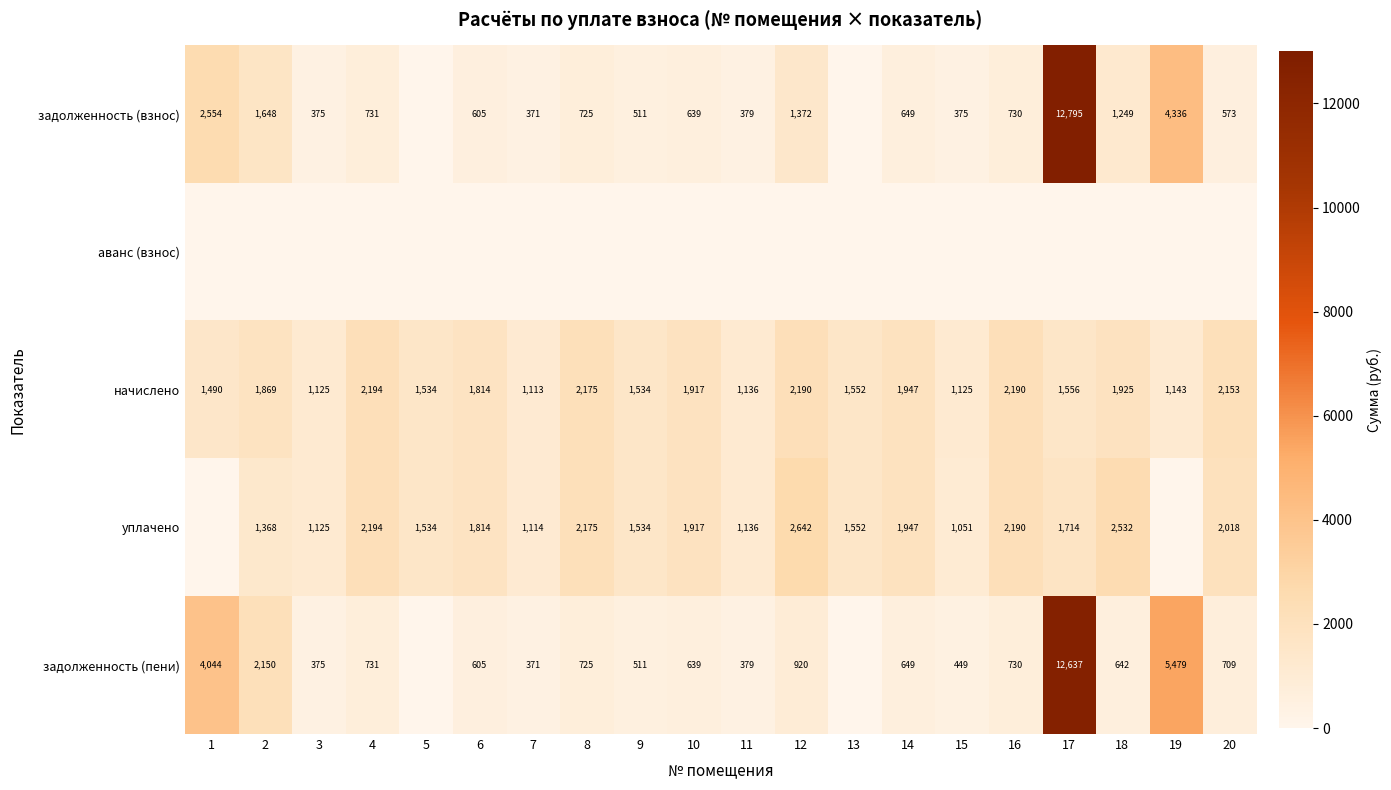

Which category has the highest value across all series?

17